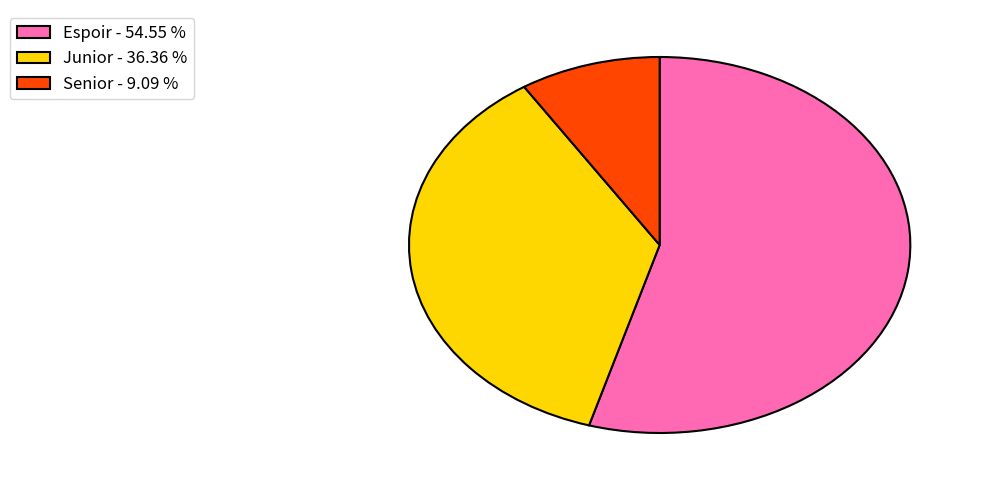

Which has a higher value, Junior or Espoir?

Espoir